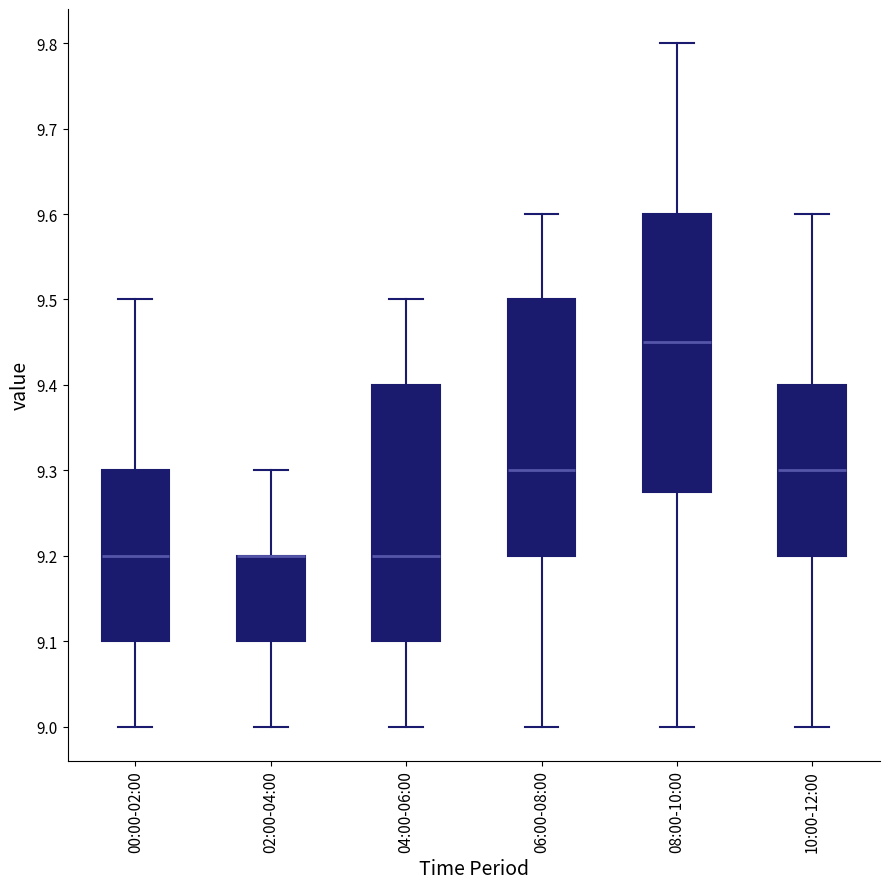

Reading left to right, transcribe this box plot: for each box, give where its median line is, the range the box spans, and where its two whiskers end, as read against the y-axis. The values are not printed on the chart, so give them approximately, as read against the axis.

00:00-02:00: median 9.20, box 9.10 to 9.30, whiskers 9.00 to 9.50
02:00-04:00: median 9.20 (drawn on the box's upper edge), box 9.10 to 9.20, whiskers 9.00 to 9.30
04:00-06:00: median 9.20, box 9.10 to 9.40, whiskers 9.00 to 9.50
06:00-08:00: median 9.30, box 9.20 to 9.50, whiskers 9.00 to 9.60
08:00-10:00: median 9.45, box 9.28 to 9.60, whiskers 9.00 to 9.80
10:00-12:00: median 9.30, box 9.20 to 9.40, whiskers 9.00 to 9.60